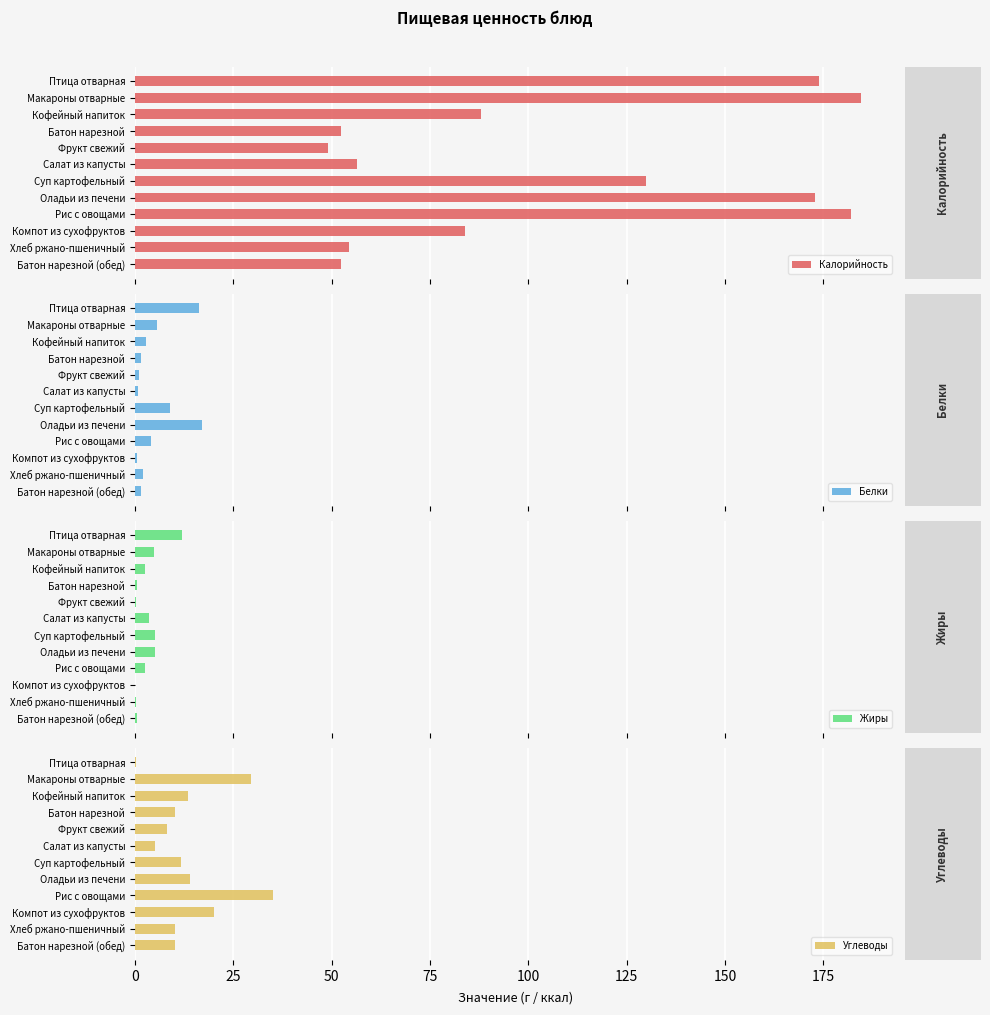

What is the spread (max minus min) of values at 0?

173.7